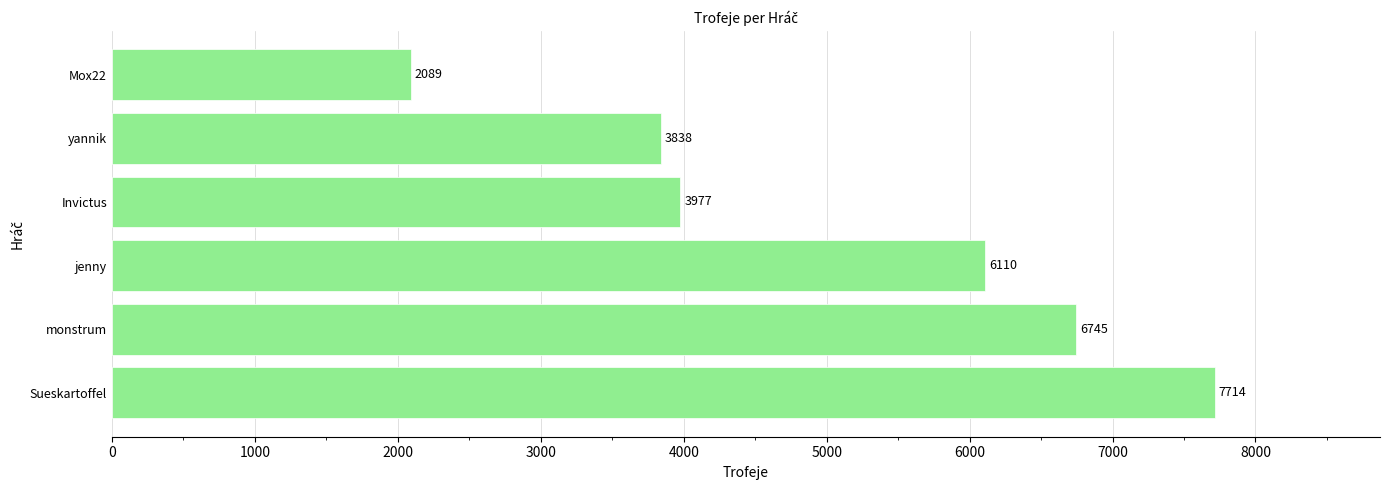

Read the value at jenny.

6110